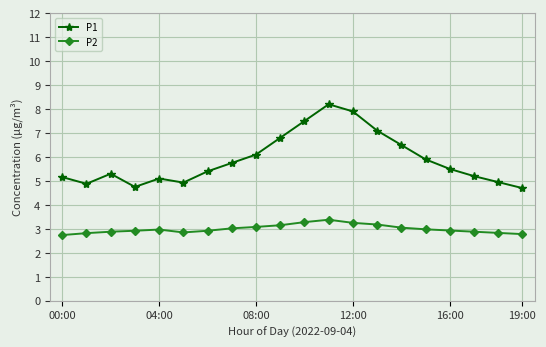

What is the difference between the maximum and minimum values in the P2 series?

0.6